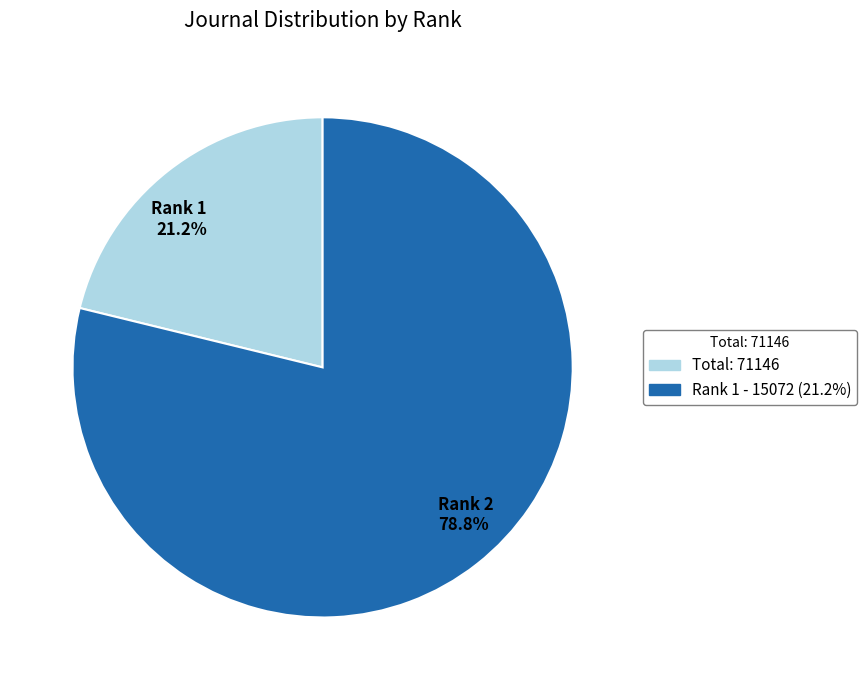

What is the total percentage of Rank 2 78.8% and Rank 1 21.2%?

100.0%